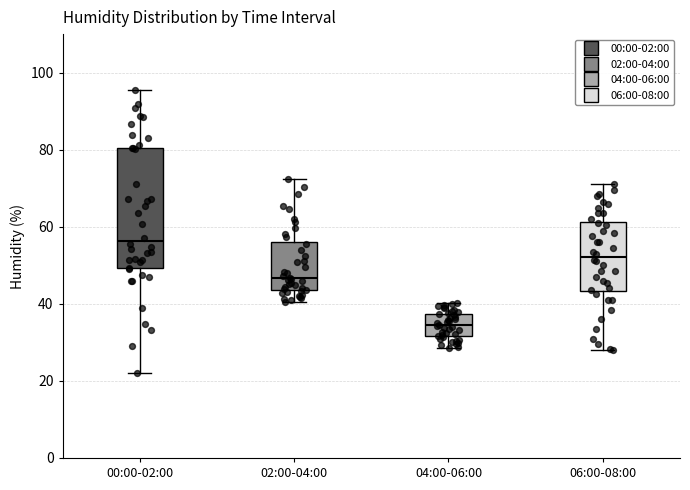

Reading left to right, read every box against the y-axis: the position of its median line, the range the box covers, and the ends of its whiskers. The values are not printed on the chart, so give them approximately, as read against the axis.

00:00-02:00: median 56, box 50 to 80, whiskers 22 to 96
02:00-04:00: median 46, box 44 to 56, whiskers 40 to 72
04:00-06:00: median 34, box 32 to 38, whiskers 28 to 40
06:00-08:00: median 52, box 44 to 62, whiskers 28 to 72